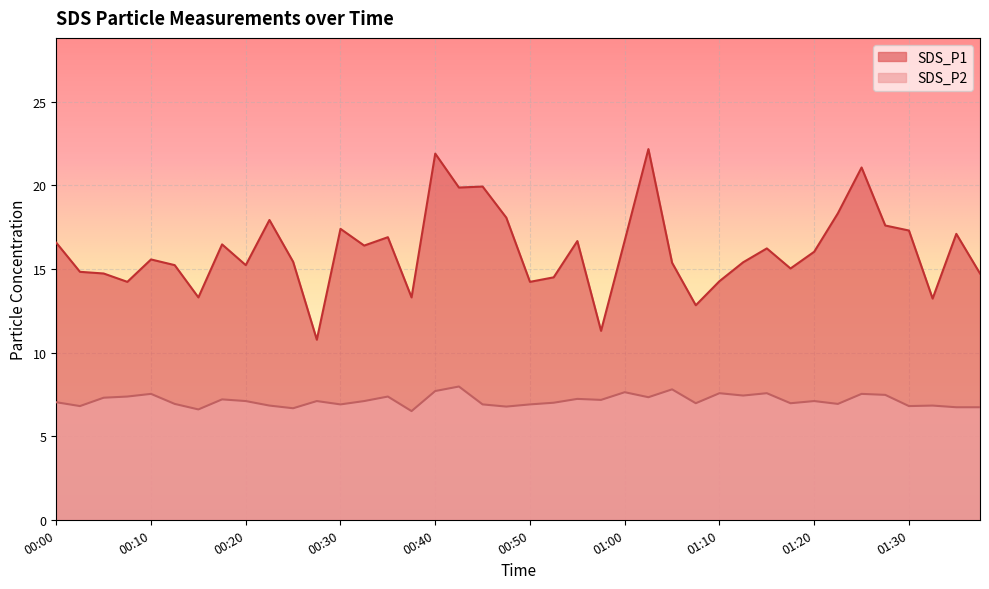

How many interior local peaks does the SDS_P1 series have?

12